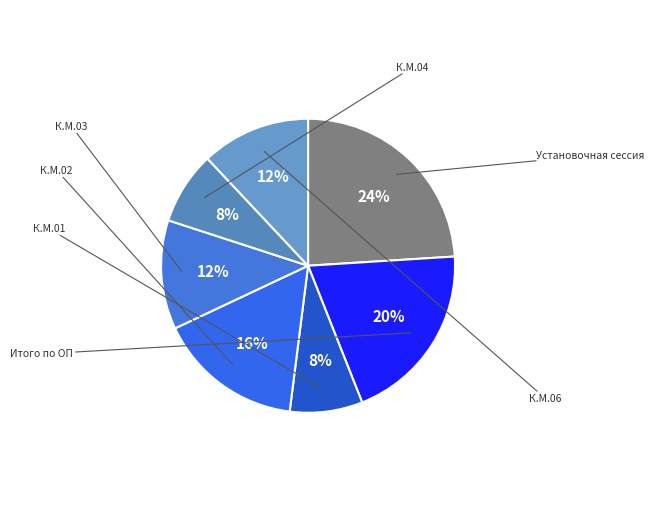

Is there any slice that represents more than half of the pie?

No